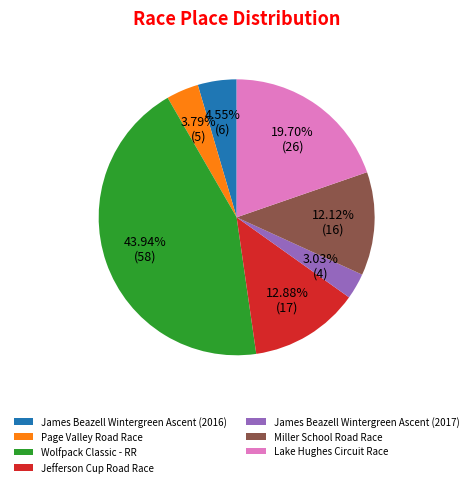

What is the smallest slice in the pie chart?

James Beazell Wintergreen Ascent (2017)